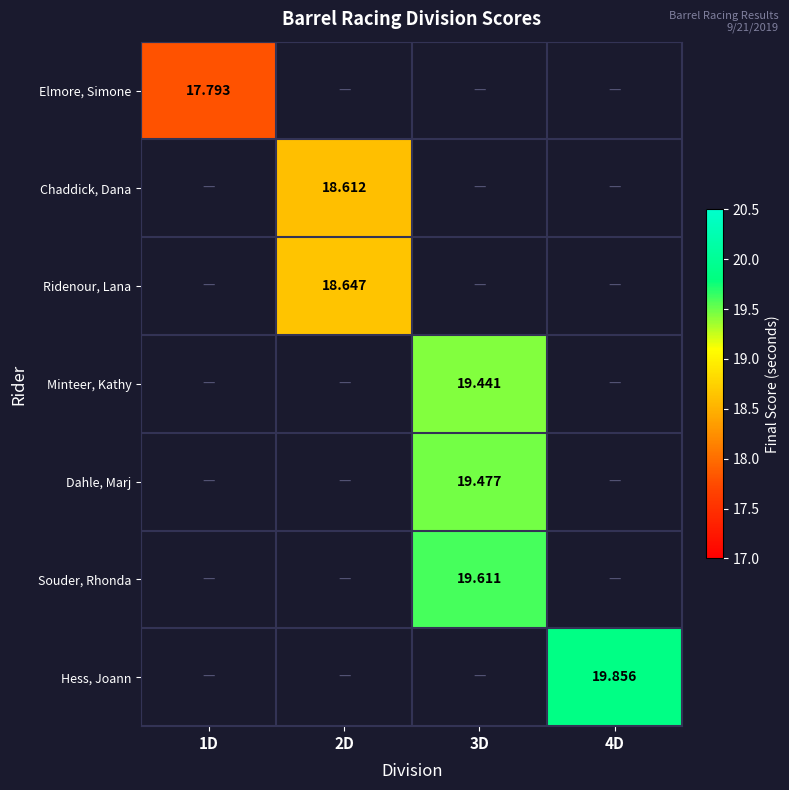

How many data points does each series have?

4